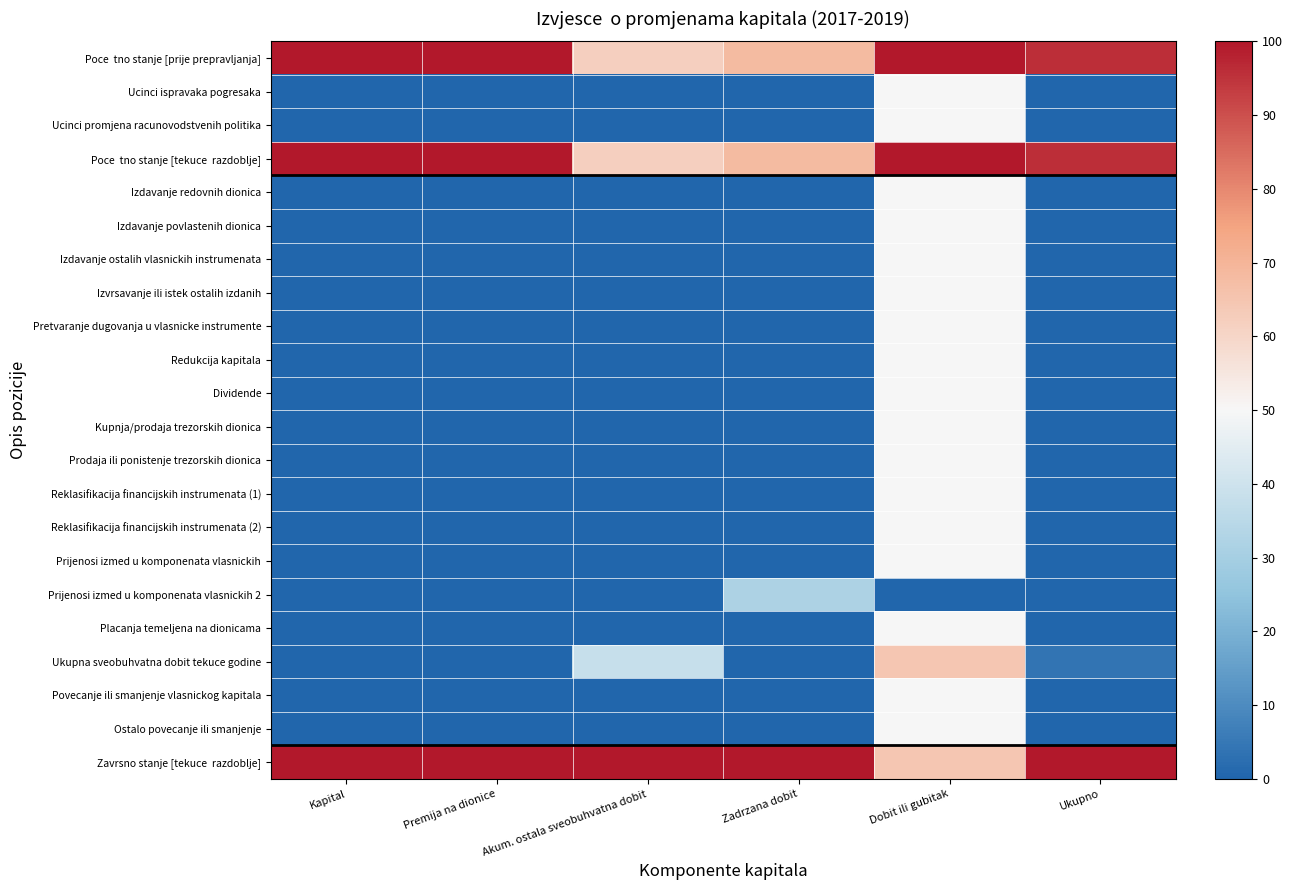

Count the number of data series in this chart.

22